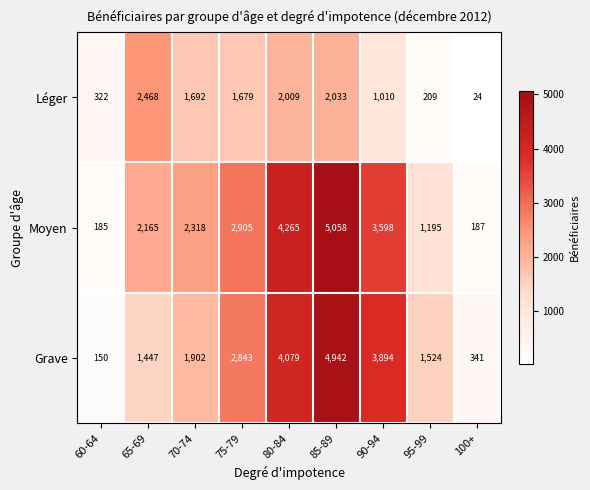

Reading left to right, transcribe all the data shown in this chart.

Léger: 322	2468	1692	1679	2009	2033	1010	209	24
Moyen: 185	2165	2318	2905	4265	5058	3598	1195	187
Grave: 150	1447	1902	2843	4079	4942	3894	1524	341